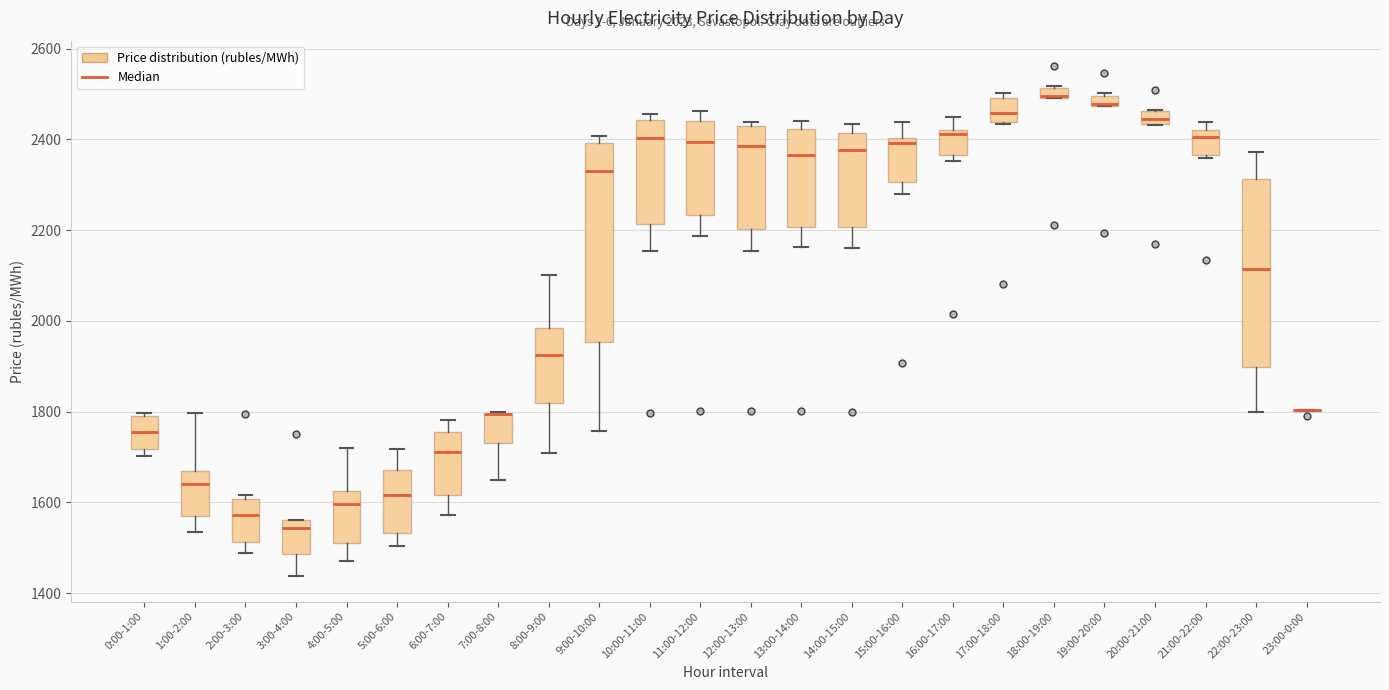

Which box is the tallest, from its lower edge to its upper edge?

9:00-10:00